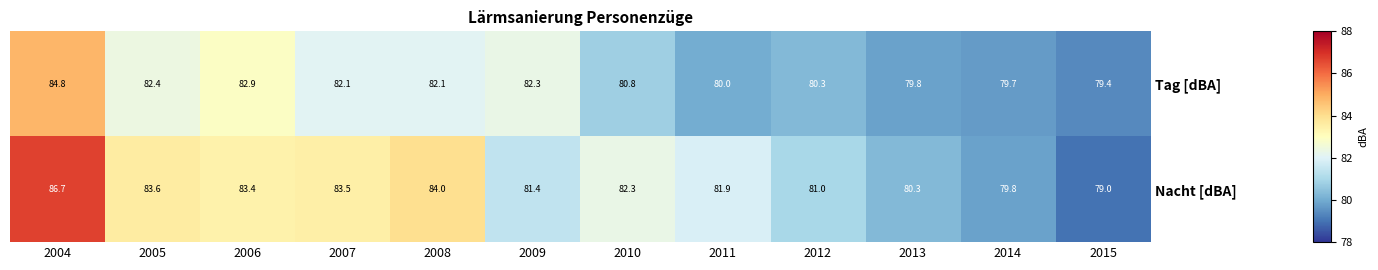

Is it true that Nacht [dBA] equals 20.0 at 2008?

False